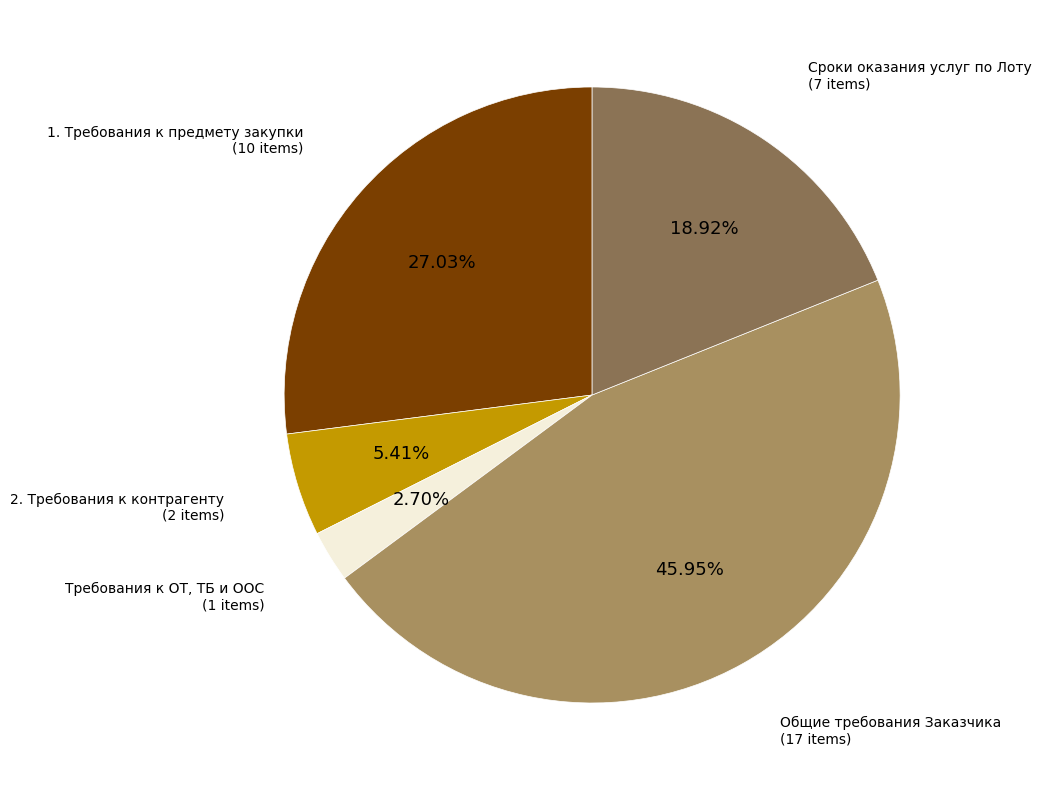

Is there any slice that represents more than half of the pie?

No